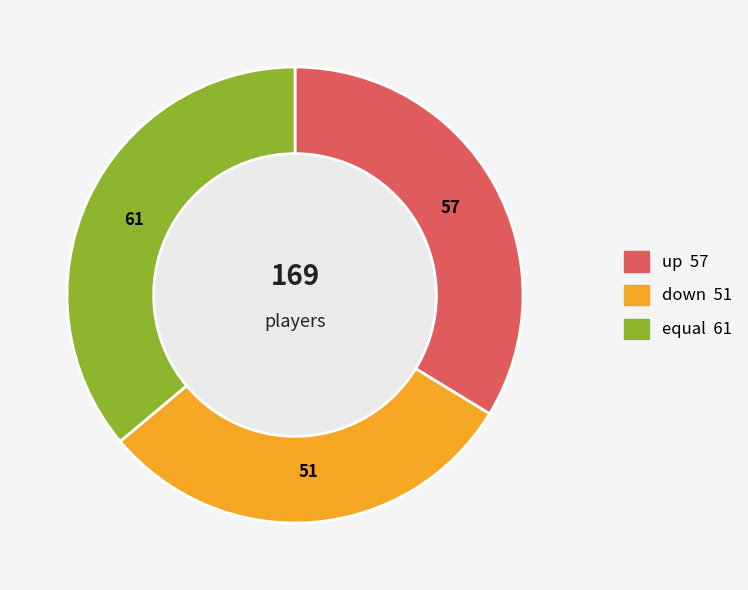

True or false: up accounts for 34% of the total.

True